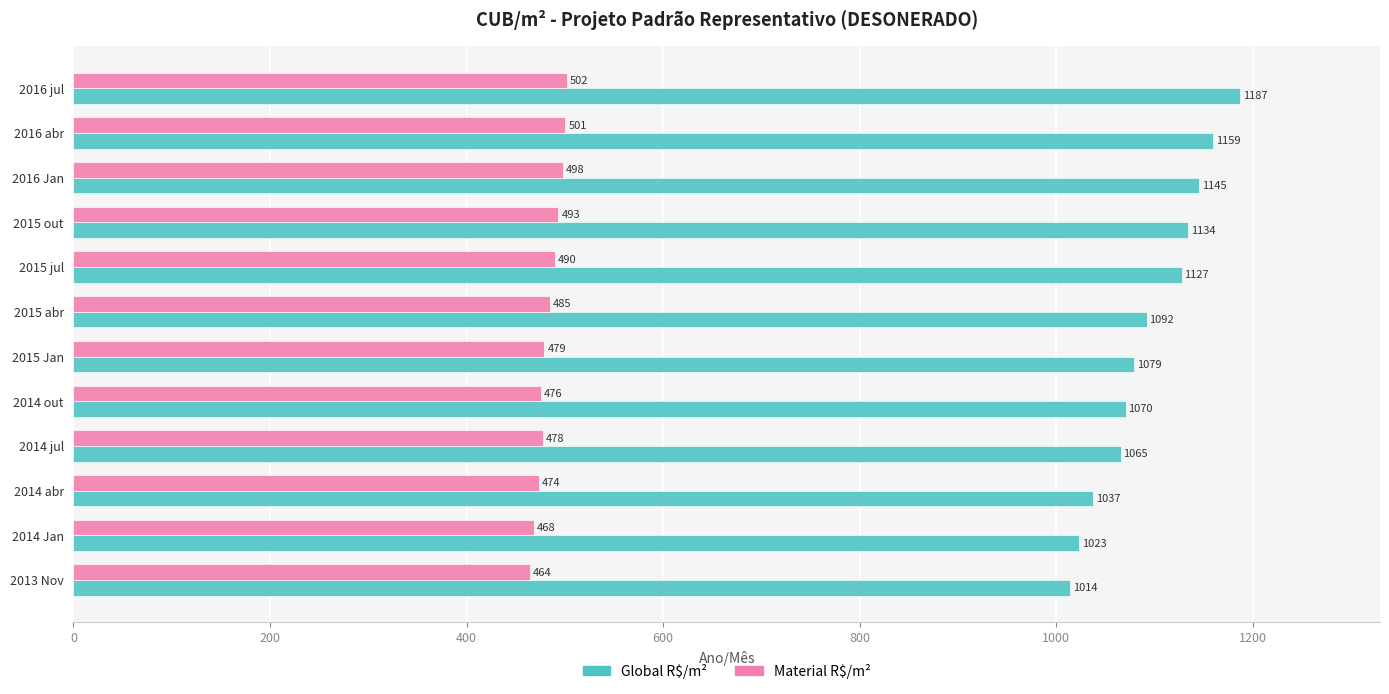

Which series has the largest total across all categories?

Global R$/m²